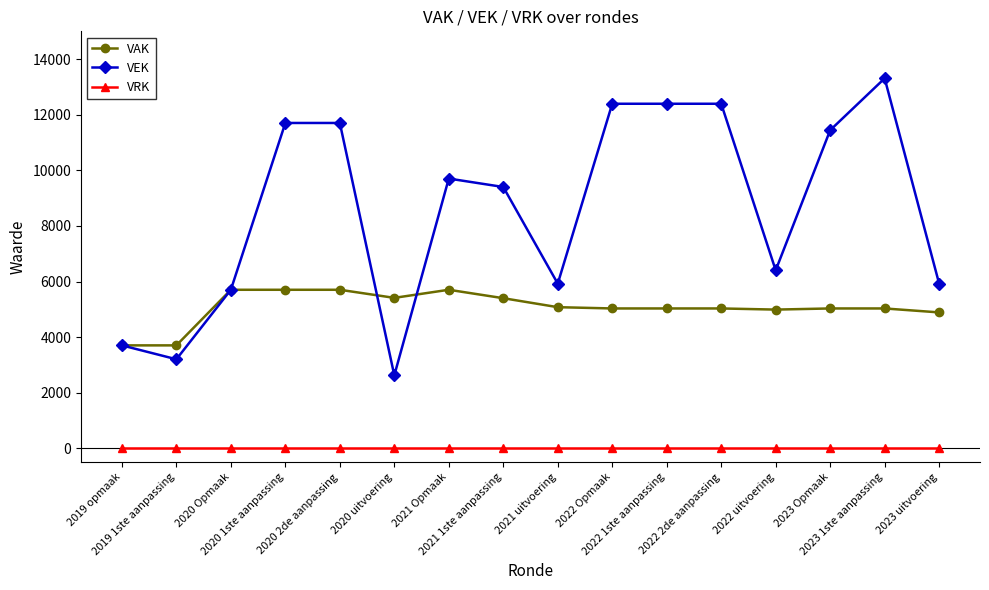

What is the lowest value of the VEK series?

2626